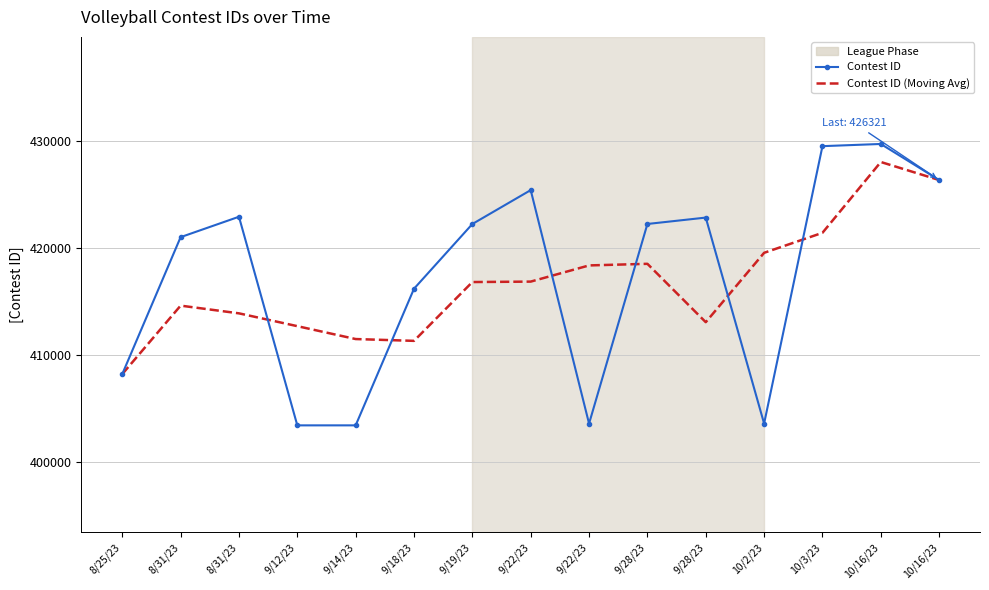

At which label does Contest ID first exceed 422215?

8/31/23